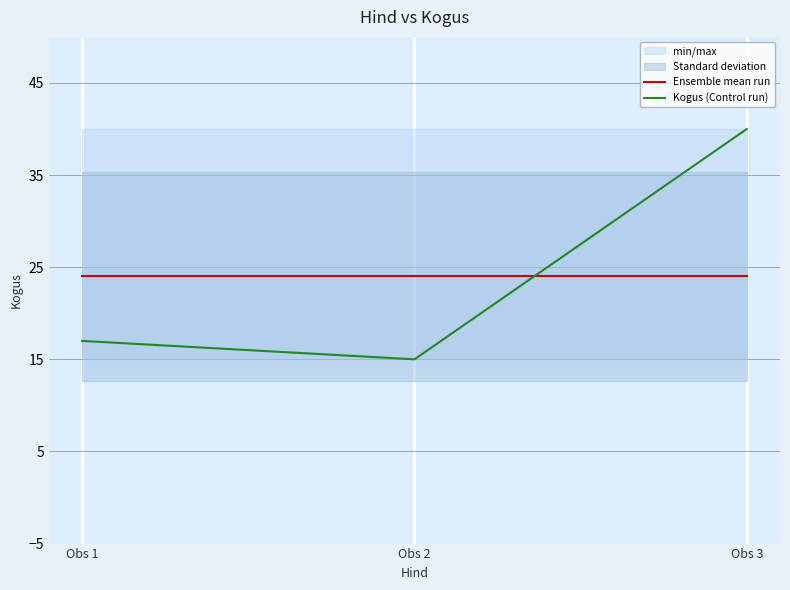

Where does the Kogus (Control run) series first go above 17?

Obs 3